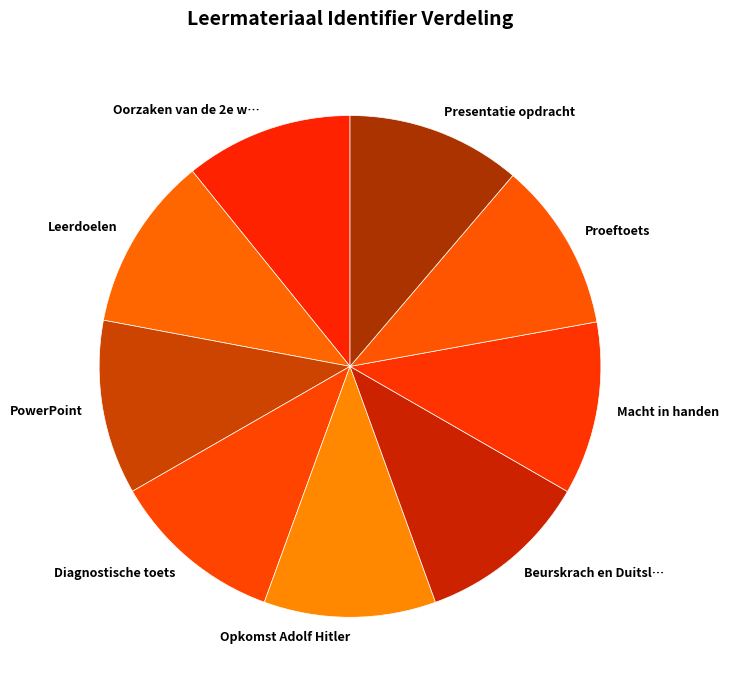

Count the number of slices in the pie.

9